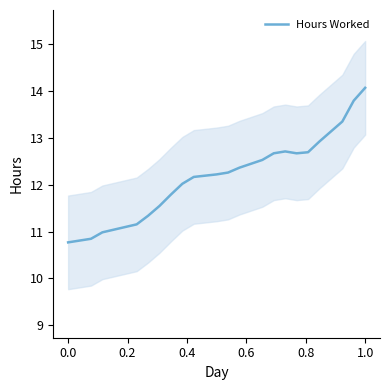

What is the value of the 16th point from the left?

12.7